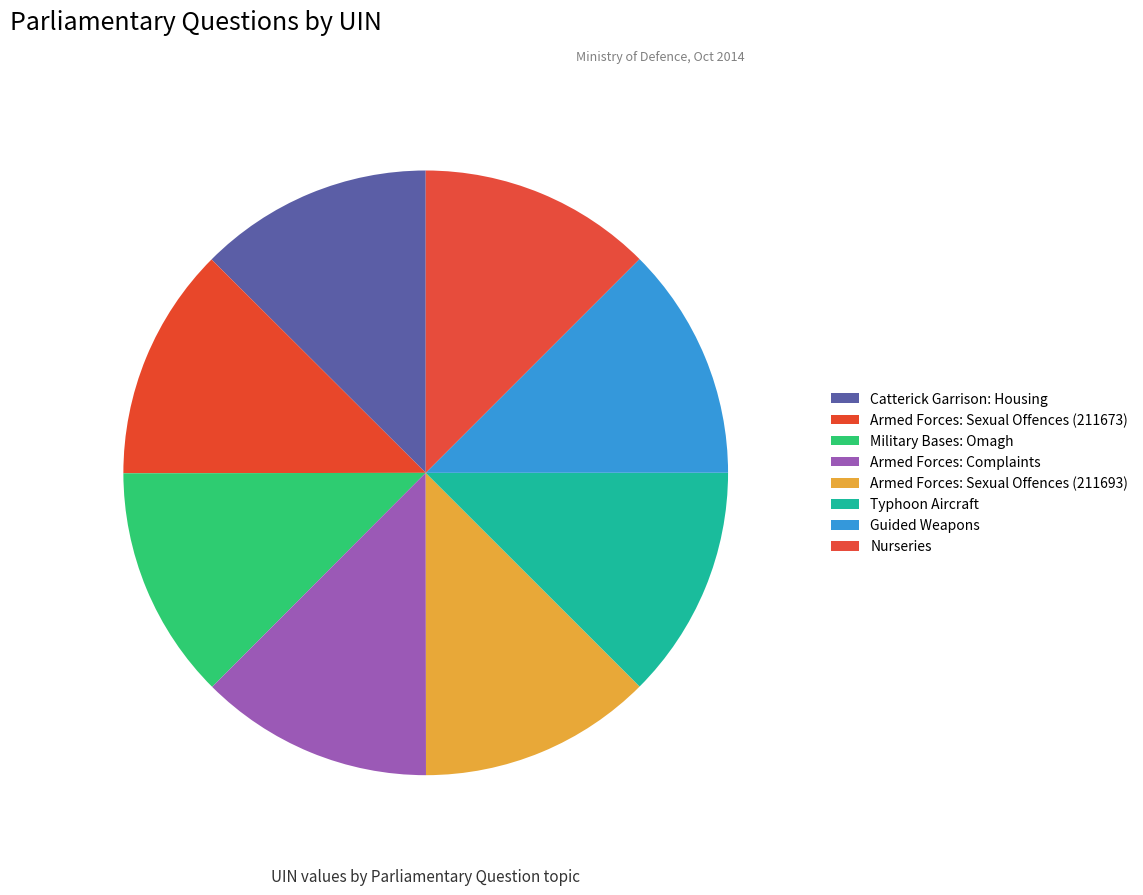

Does Nurseries represent more than half of the total?

No